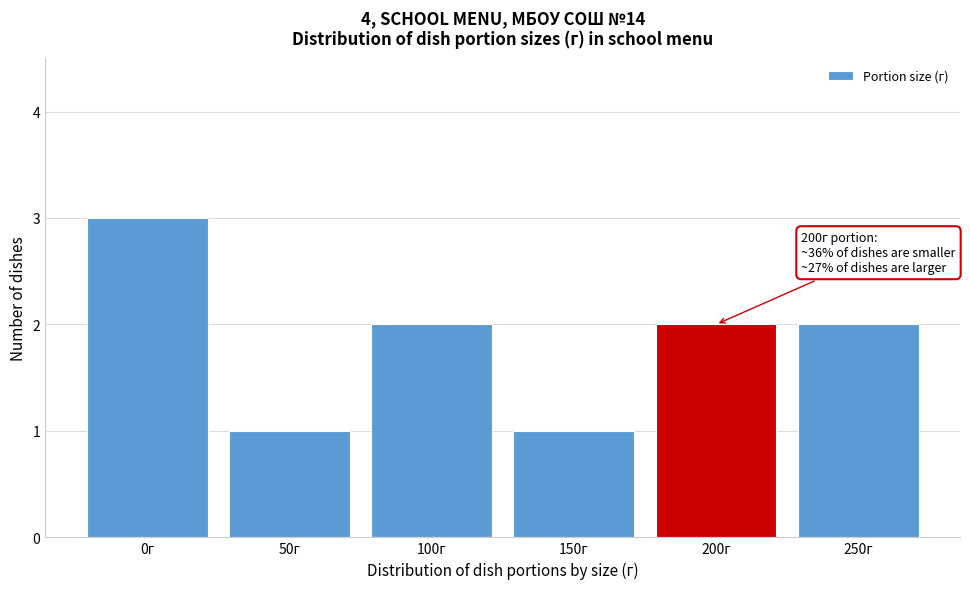

Reading left to right, list all the values displayed in this chart.

0г=3	50г=1	100г=2	150г=1	200г=2	250г=2